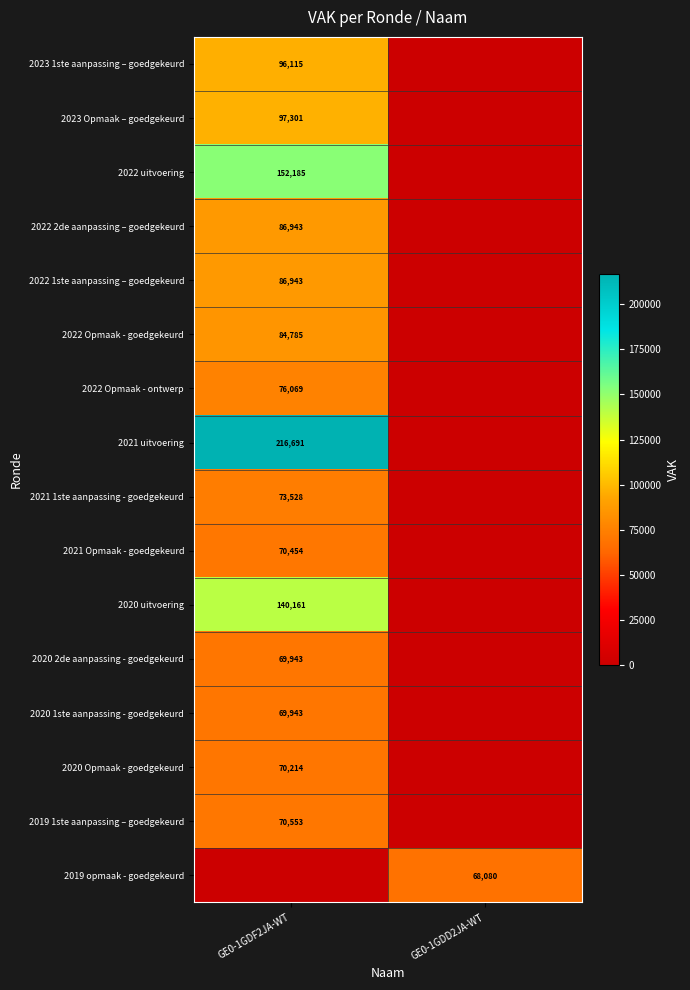

The 2022 2de aanpassing – goedgekeurd series shows 86943 at GE0-1GDF2JA-WT. True or false?

True